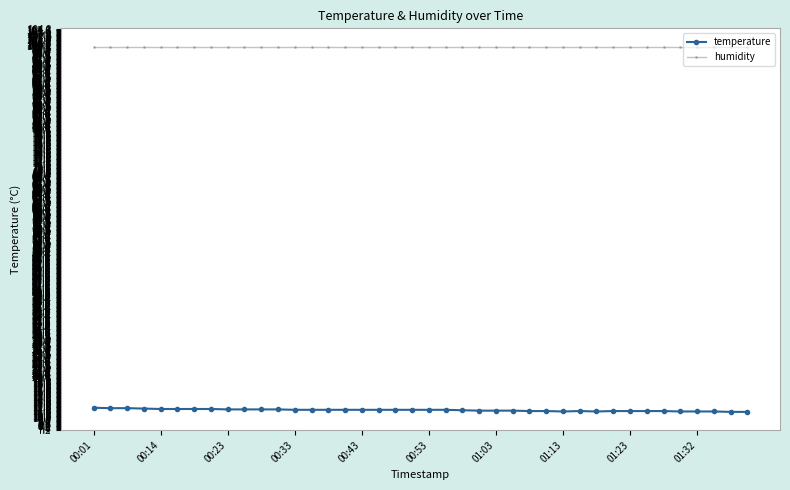

True or false: humidity and temperature intersect in this chart.

False